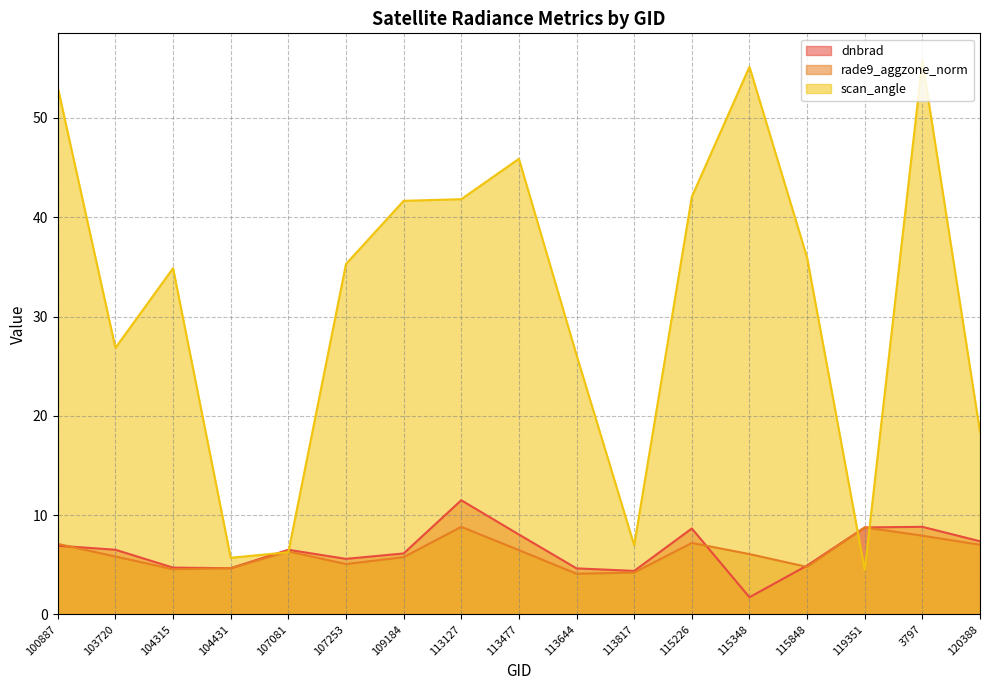

What is the minimum value shown in the chart?

1.7